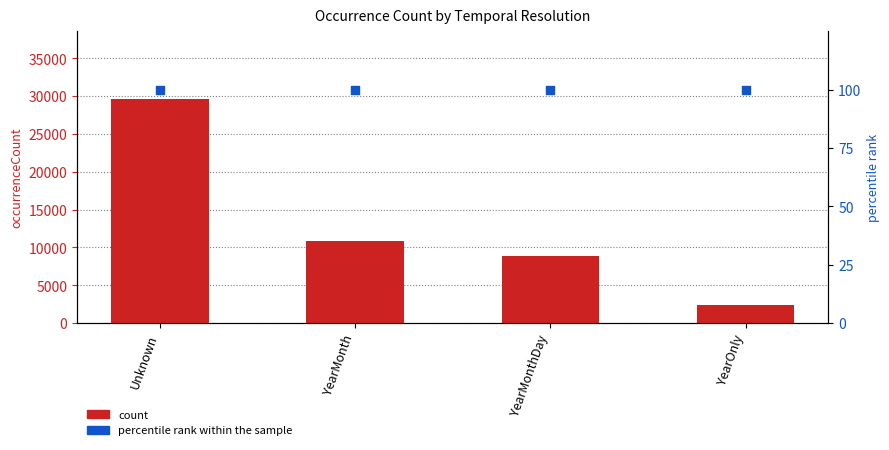

What are all the series names shown in the legend?

count, percentile rank within the sample